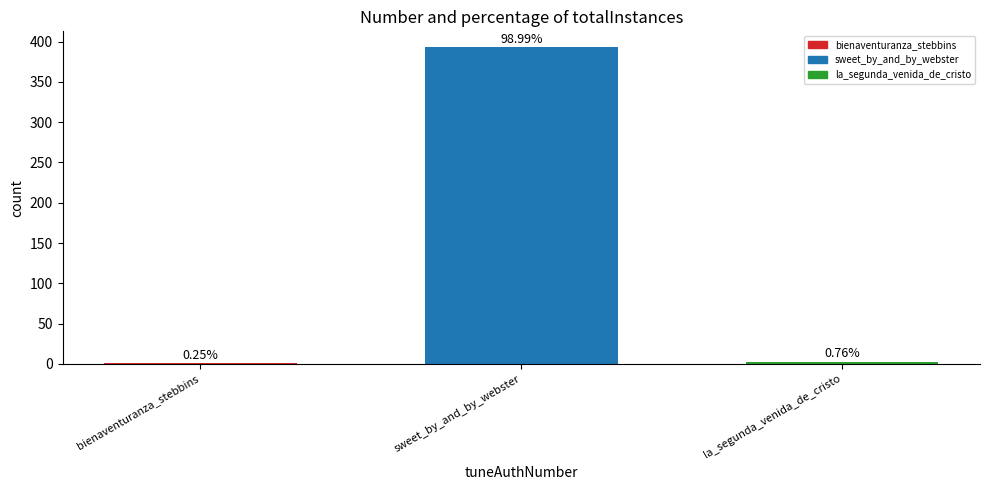

List the labels in order of value, largest first.

sweet_by_and_by_webster, la_segunda_venida_de_cristo, bienaventuranza_stebbins